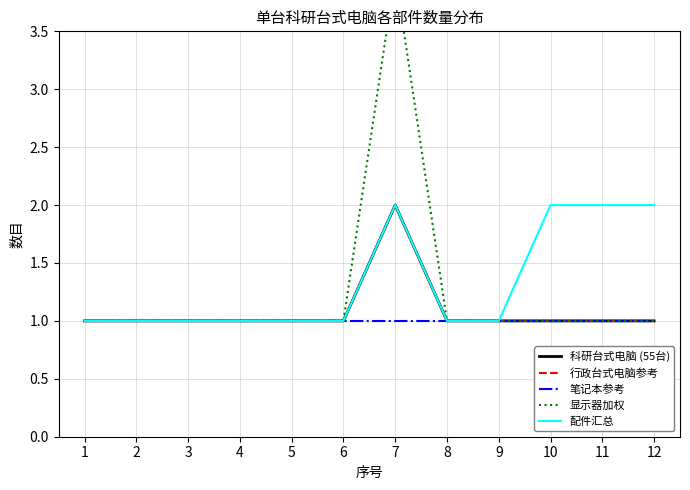

Which category has the lowest value in the 科研台式电脑 (55台) series?

1